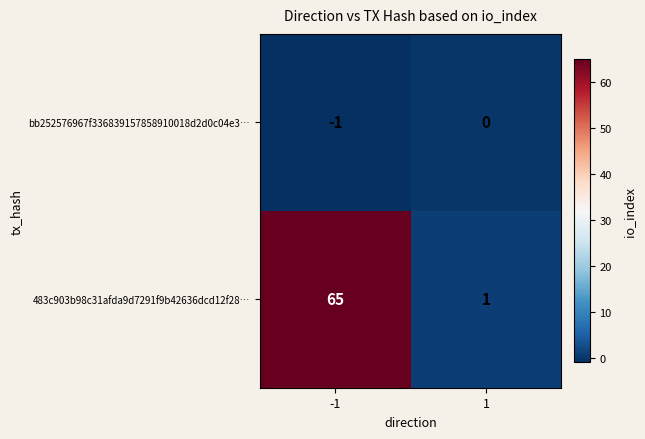

Rank the series at 1 from lowest to highest value.

bb252576967f336839157858910018d2d0c04e3…, 483c903b98c31afda9d7291f9b42636dcd12f28…